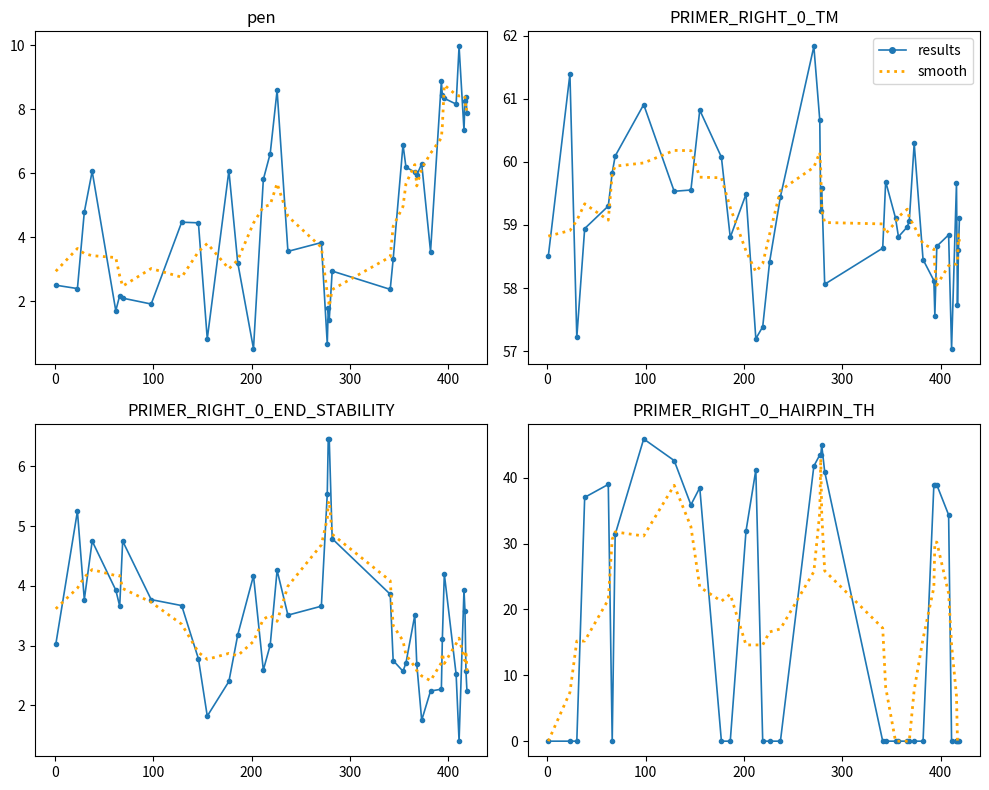

How many values in the smooth series are below 17?

20